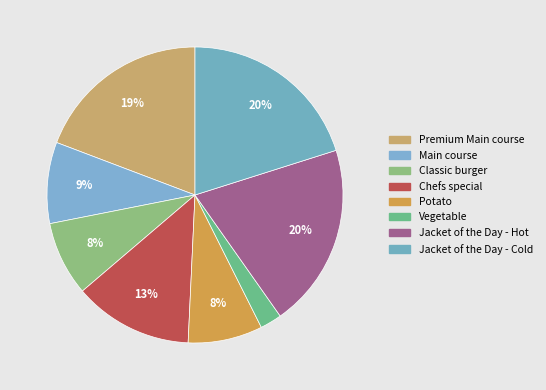

How many slices are in this pie chart?

8